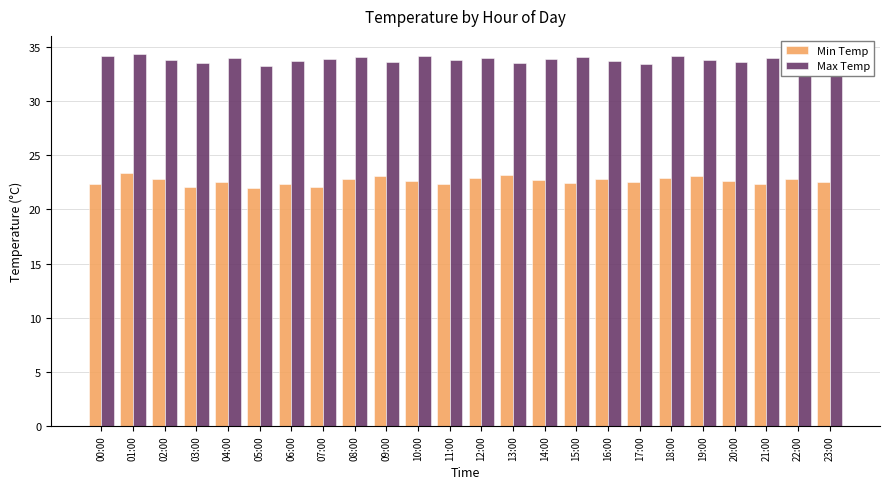

What is the total value across all series at 11:00?

56.1